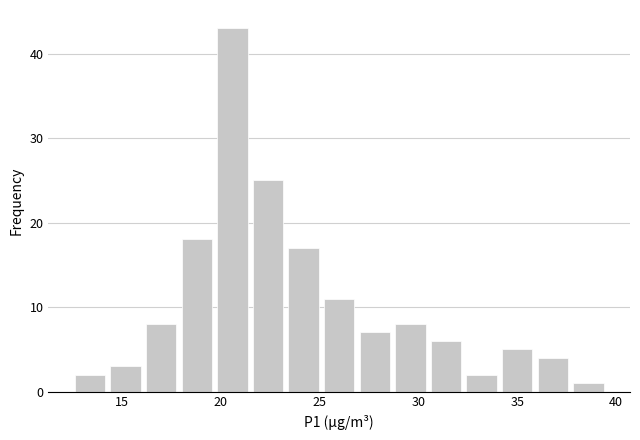

Read against the x-axis, roughly where is the centre of the tallest bar?

20.5